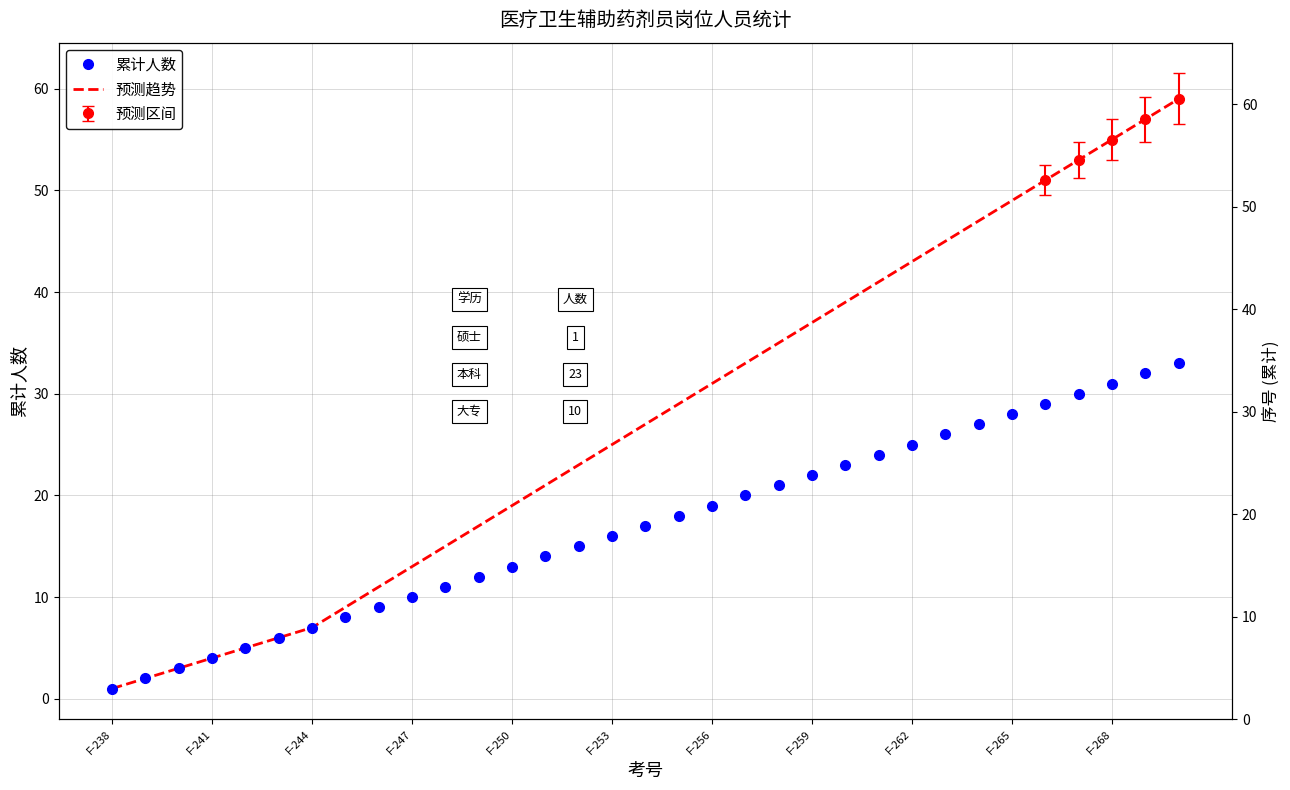

True or false: 预测趋势 and 累计人数 cross at least once.

False